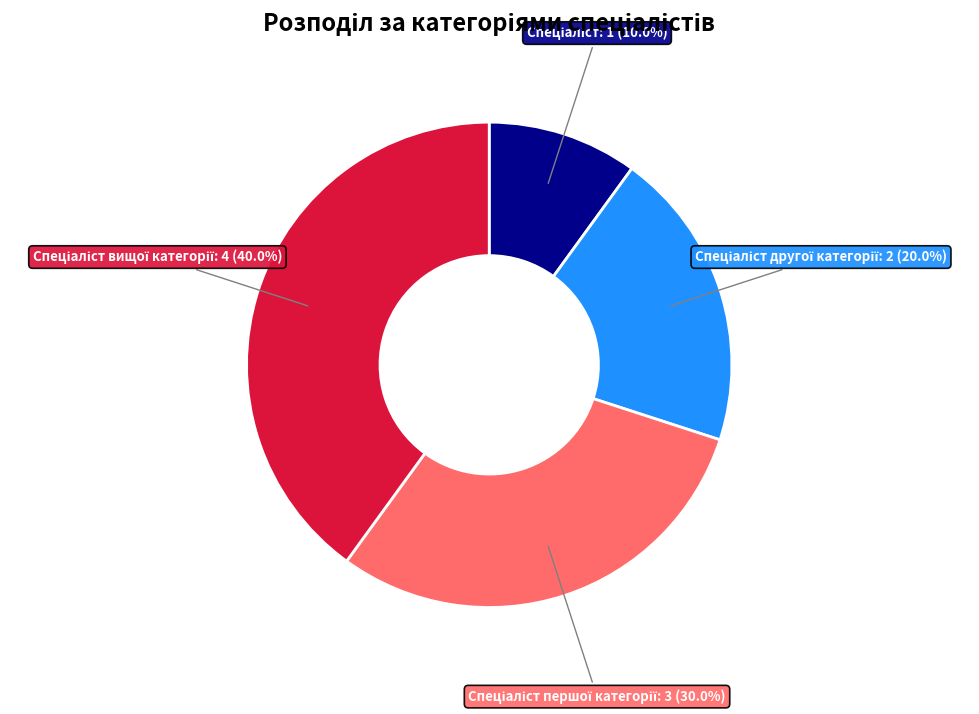

Is there a majority slice in this chart?

No